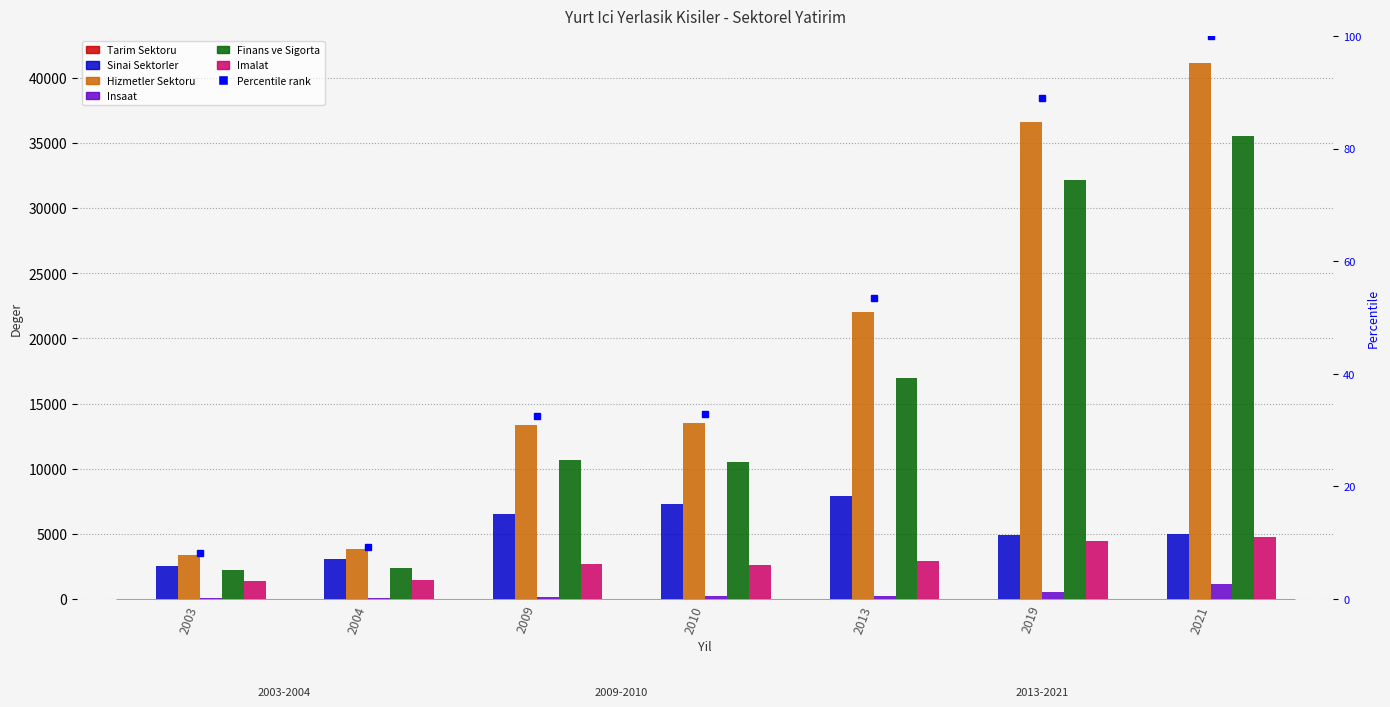

Which category has the highest value in the Imalat series?

2021